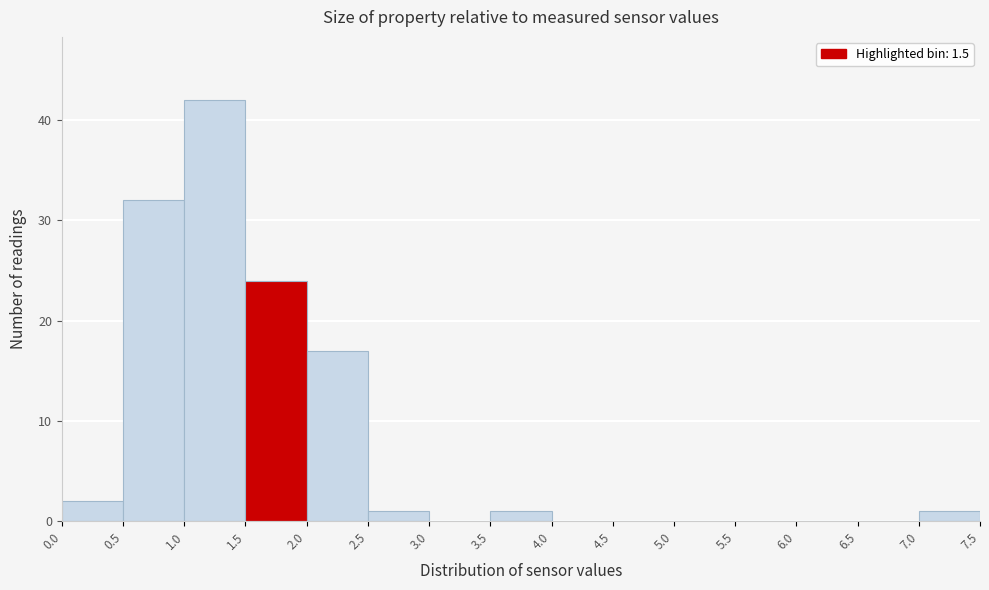

Reading left to right, transcribe this chart: for each bar, give the range it covers on the x-axis and its height. The values are not printed on the chart, so give them approximately, as read against the axis.

0.0 to 0.5: 2
0.5 to 1.0: 32
1.0 to 1.5: 42
1.5 to 2.0: 24
2.0 to 2.5: 17
2.5 to 3.0: 1
3.0 to 3.5: 0
3.5 to 4.0: 1
4.0 to 4.5: 0
4.5 to 5.0: 0
5.0 to 5.5: 0
5.5 to 6.0: 0
6.0 to 6.5: 0
6.5 to 7.0: 0
7.0 to 7.5: 1